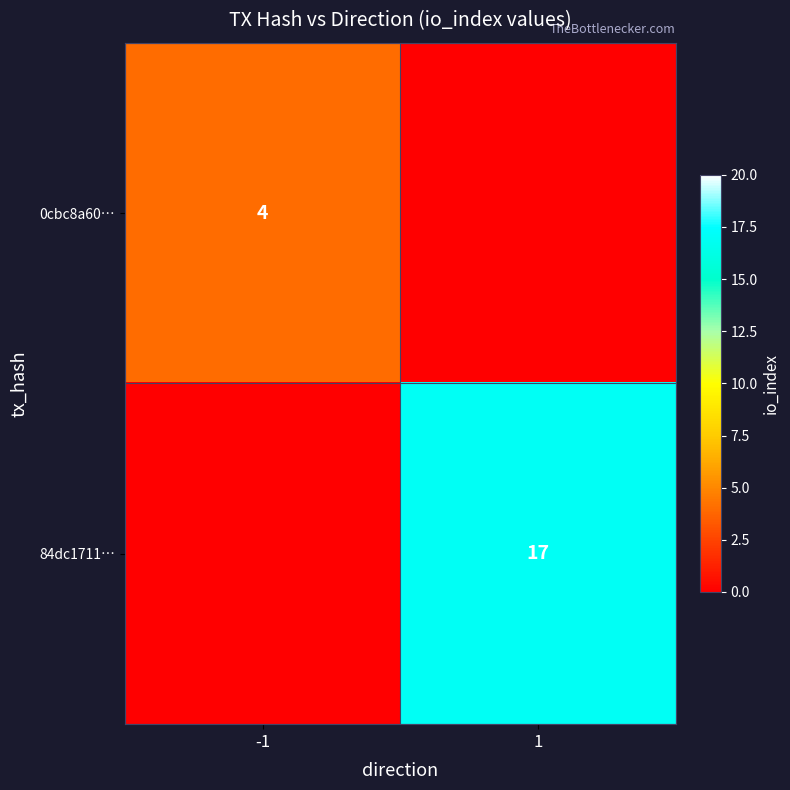

True or false: 0cbc8a60… has a value of 4 at -1.

True